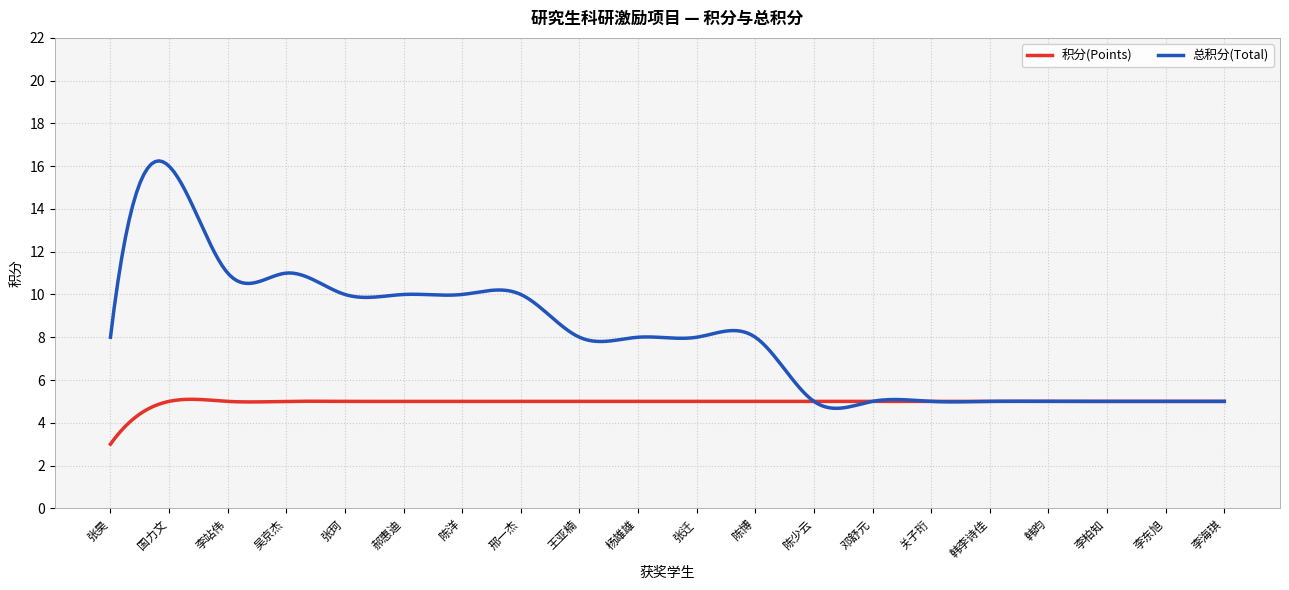

What is the maximum value shown in the chart?

16.2